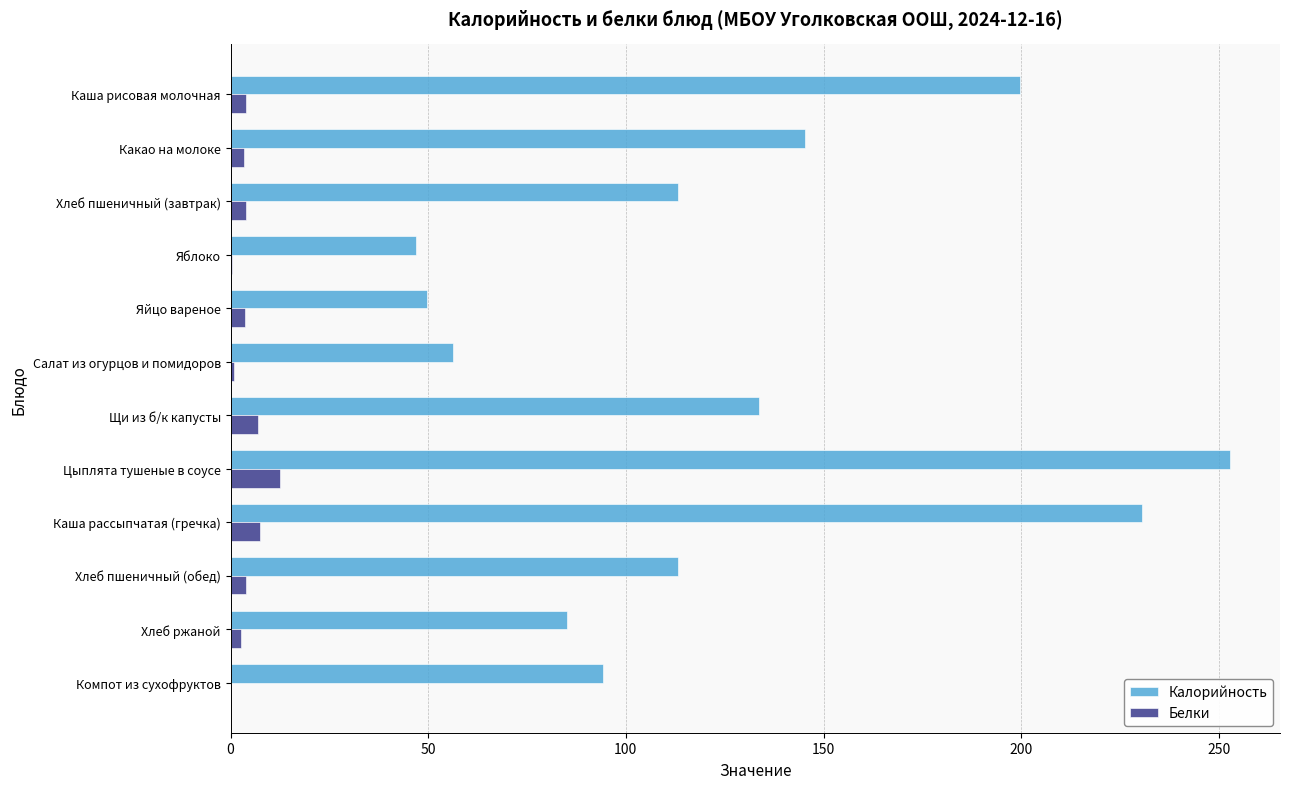

What is the average value of the Калорийность series?

126.7